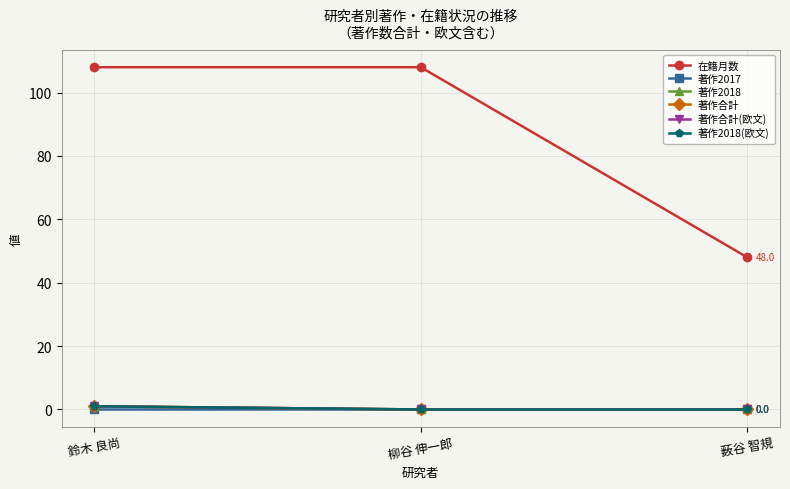

Is this an area chart (filled region under the line)?

No